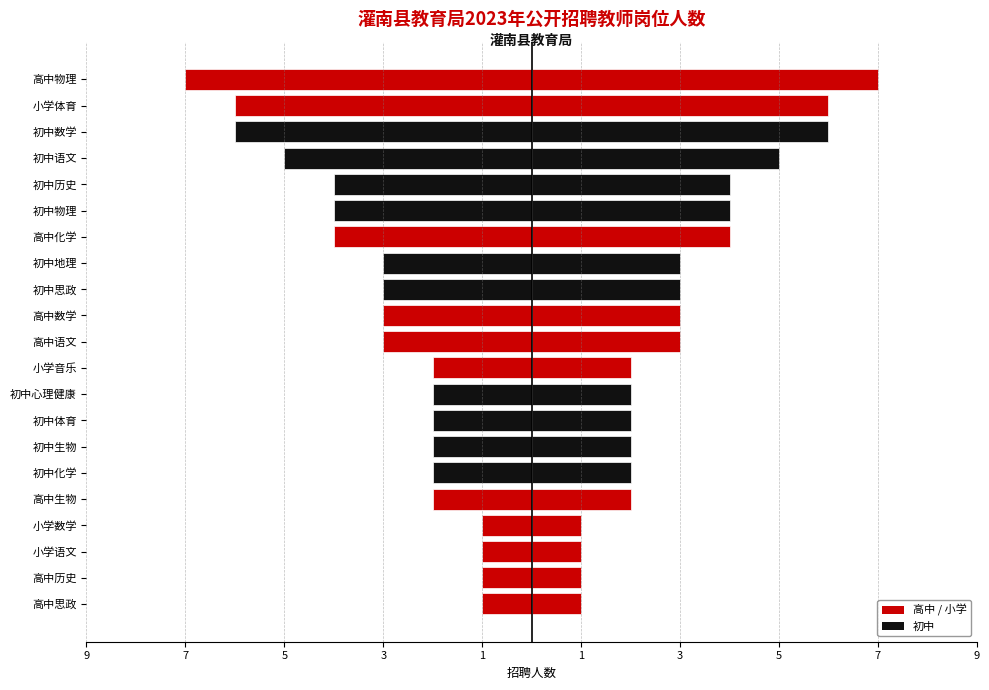

Is the value of 招聘人数(右) at 初中历史 greater than the value of 招聘人数(左) at 高中思政?

Yes